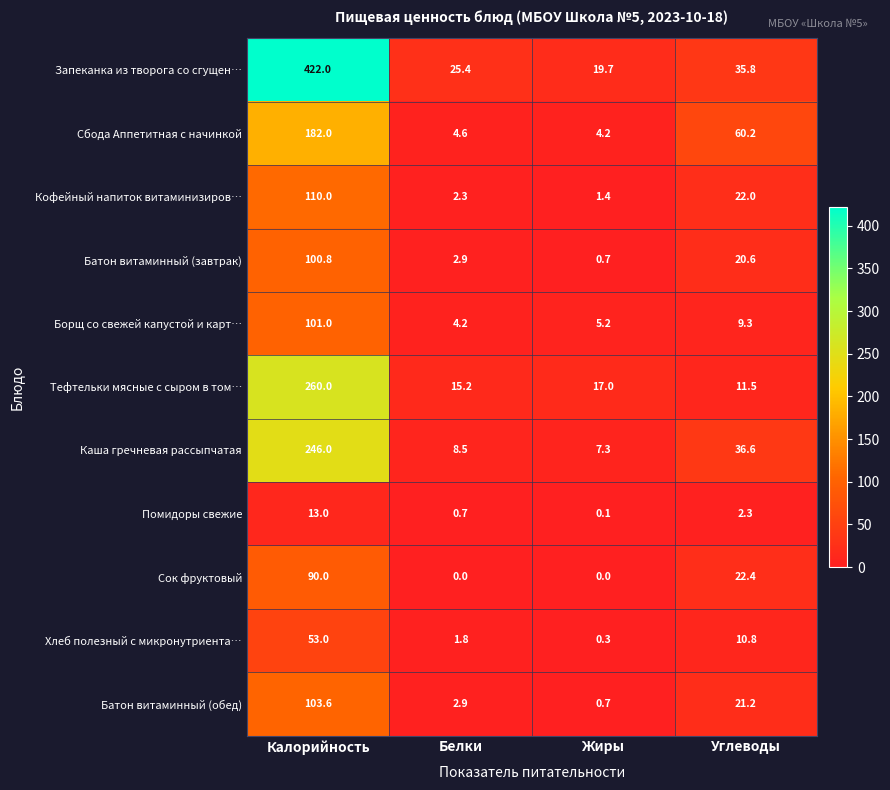

What is the total value across all series at Калорийность?

1681.4